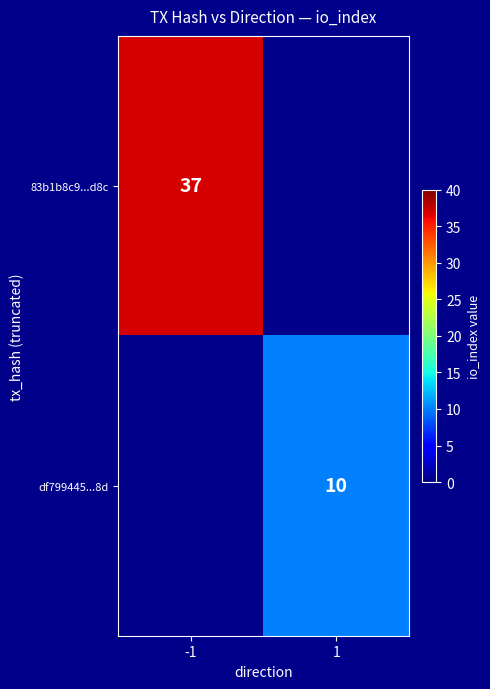

True or false: df799445...8d has a value of 10 at 1.

True